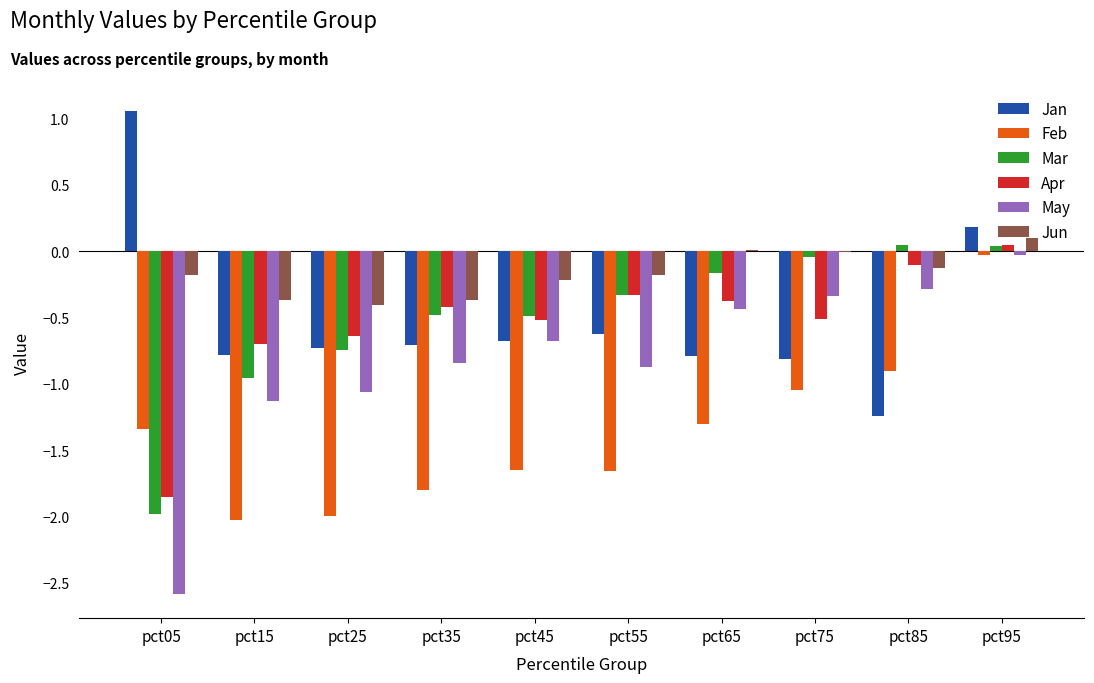

What are all the series names shown in the legend?

Jan, Feb, Mar, Apr, May, Jun